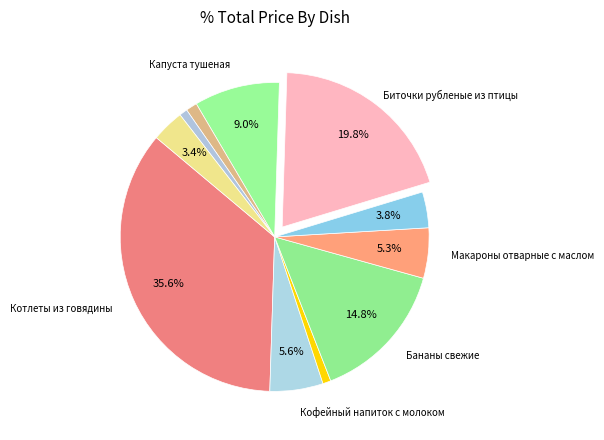

How many segments does this pie chart have?

11